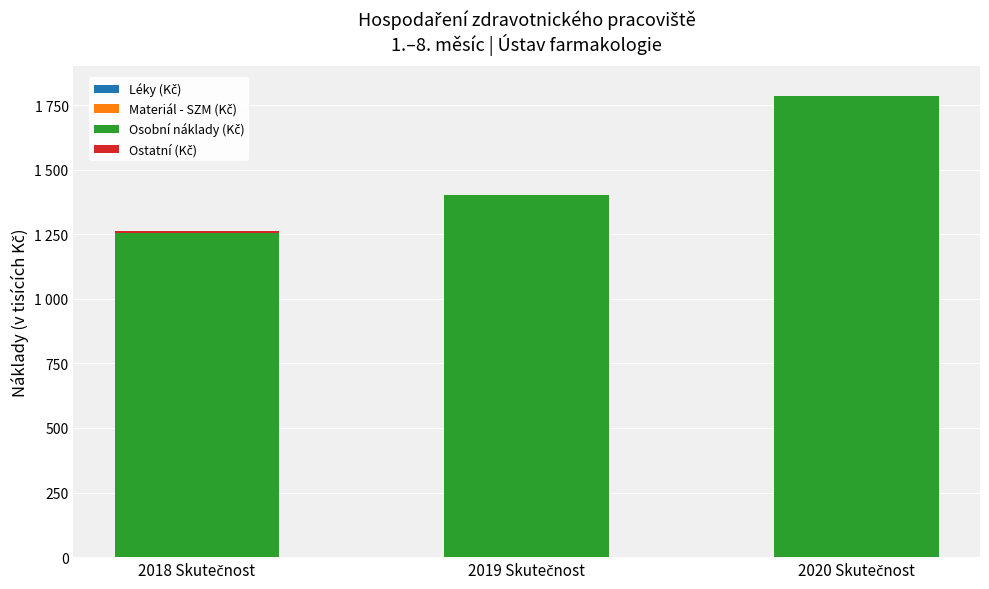

What position from the left is 2018 Skutečnost?

1